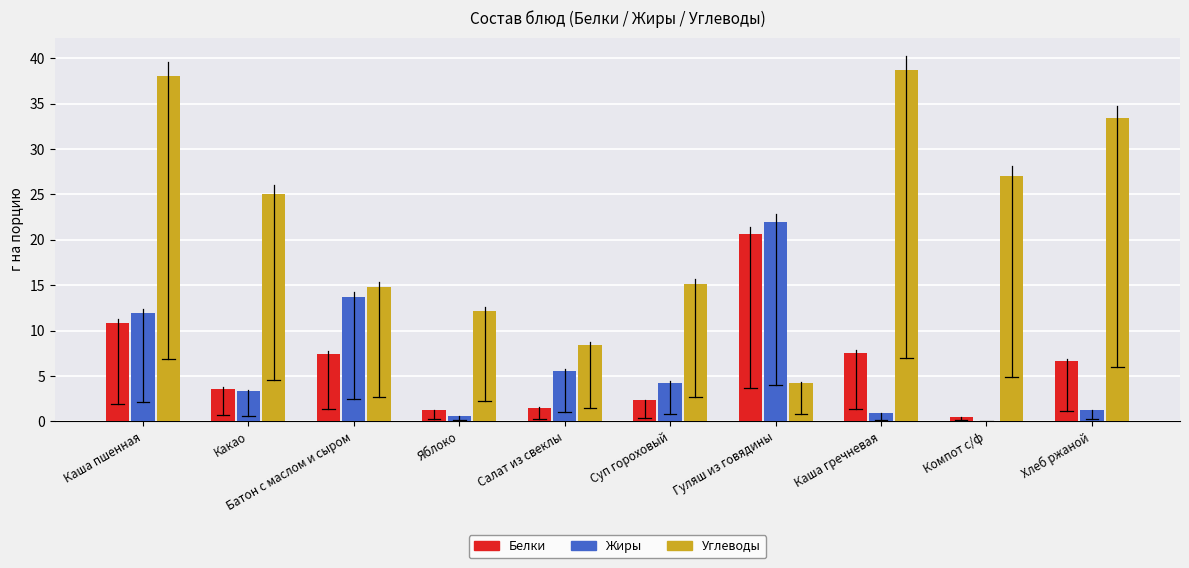

The Углеводы series shows 25.7 at Суп гороховый. True or false?

False